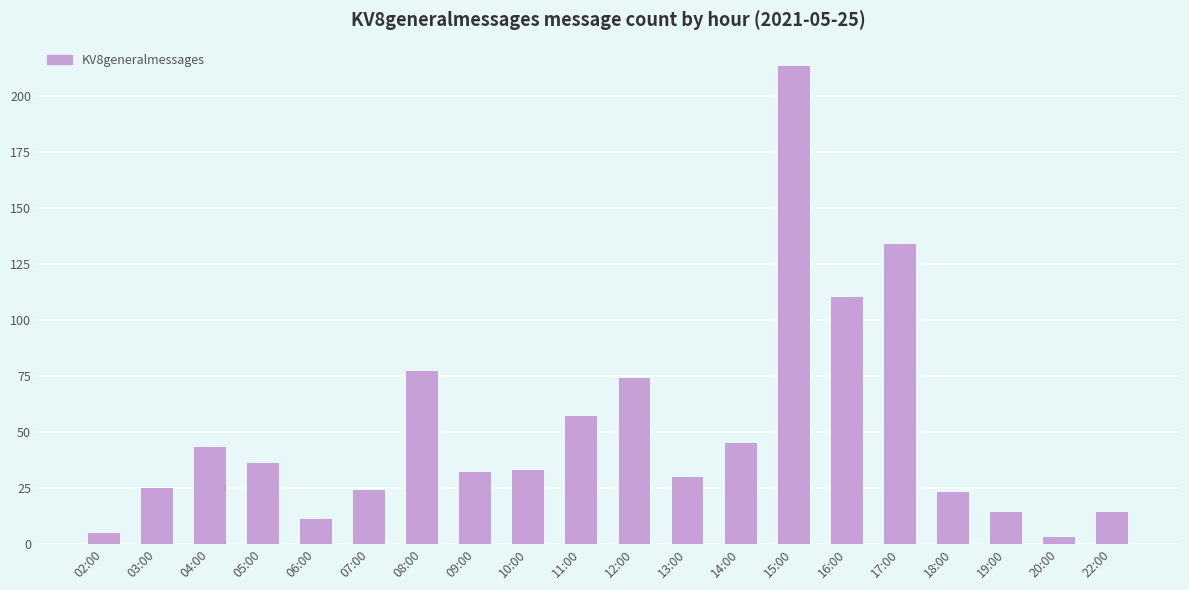

The chart shows a value of 14 at 09:00. True or false?

False